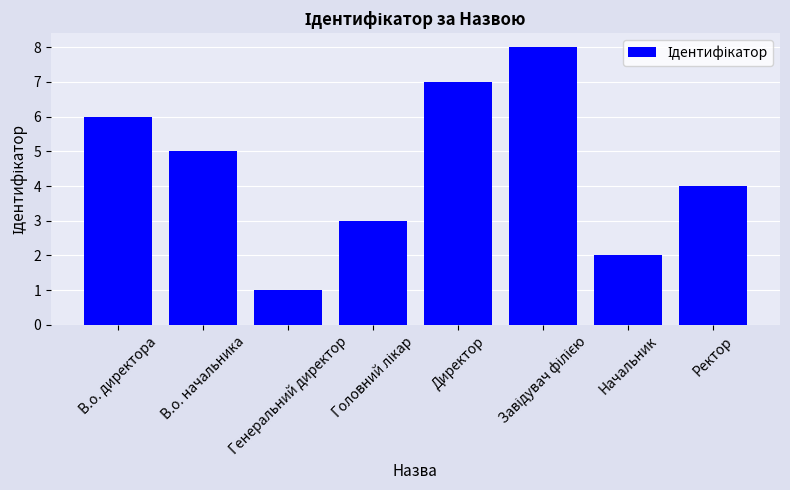

At which category does the chart reach its minimum across all series?

Генеральний директор